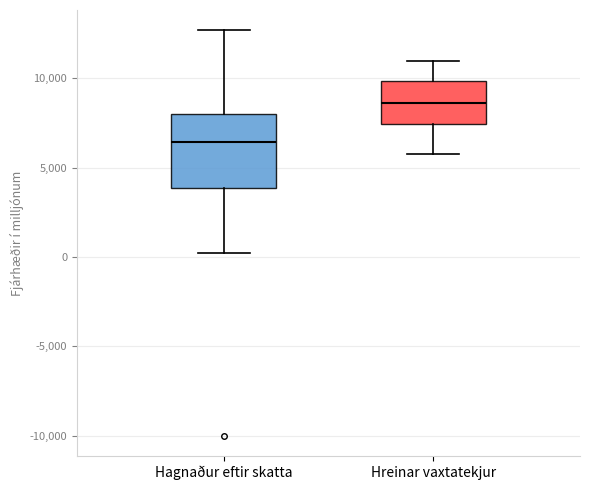

Where is the lower edge of the box for Hreinar vaxtatekjur on the y-axis? The values are not printed on the chart, so give them approximately, as read against the axis.

7500